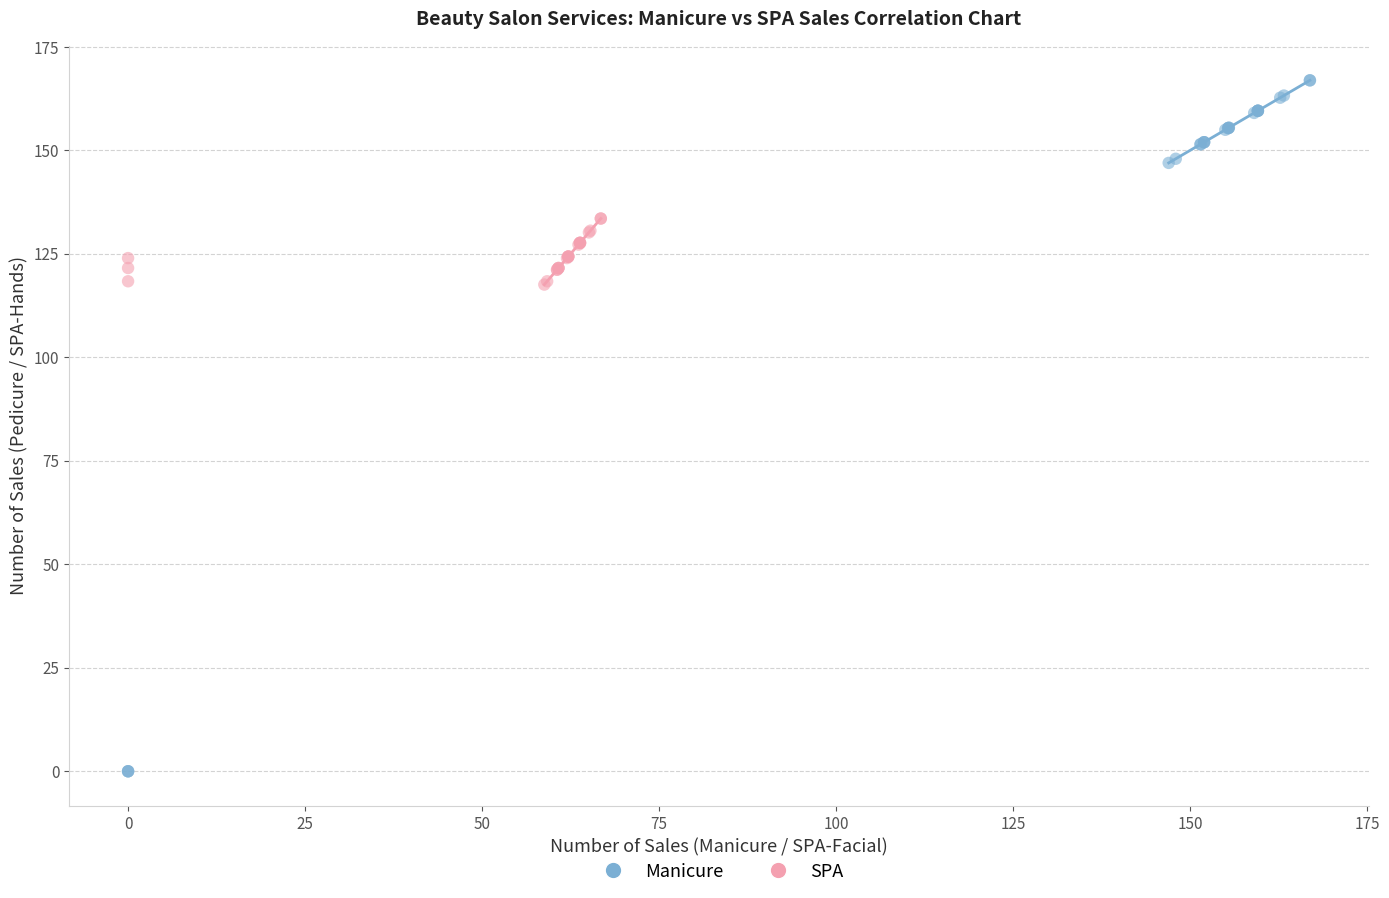

Which series has the largest Y range (max minus min)?

Manicure